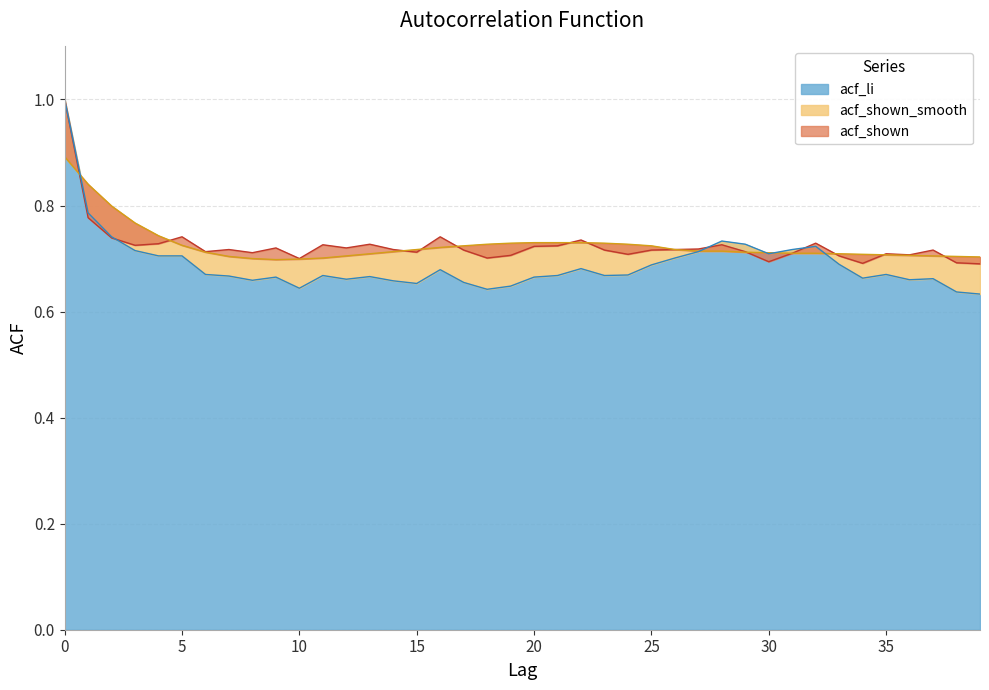

True or false: acf_shown and acf_li cross at least once.

True